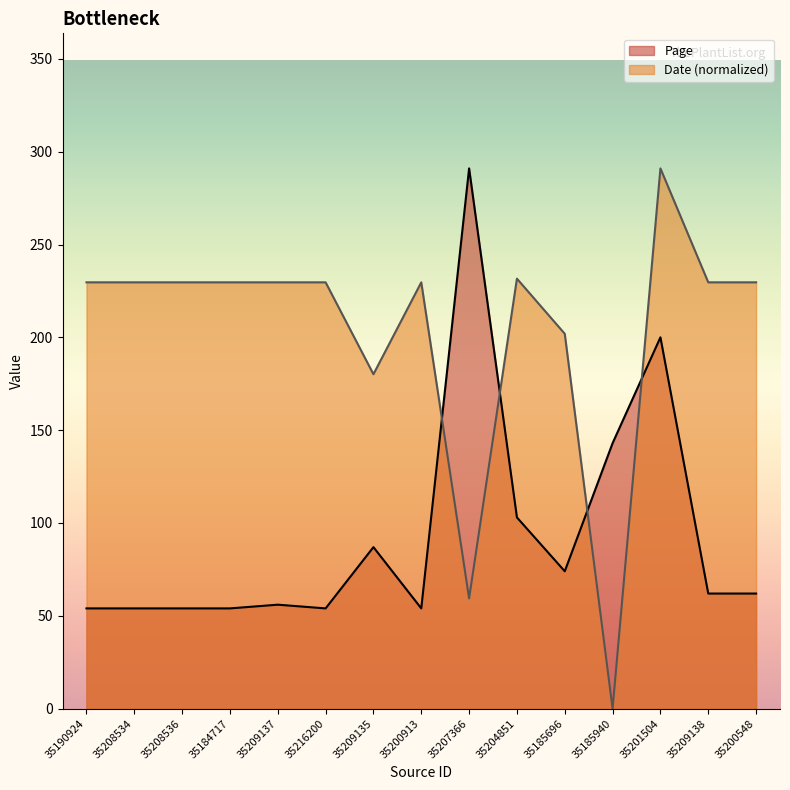

In Date, how many points are lower than both neighbors (excluding endpoints)?

3